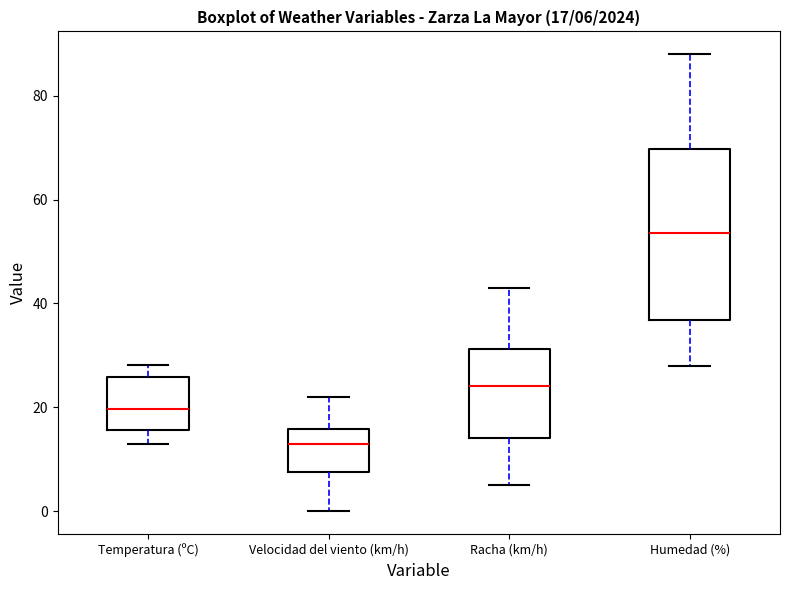

Which box is the tallest, from its lower edge to its upper edge?

Humedad (%)